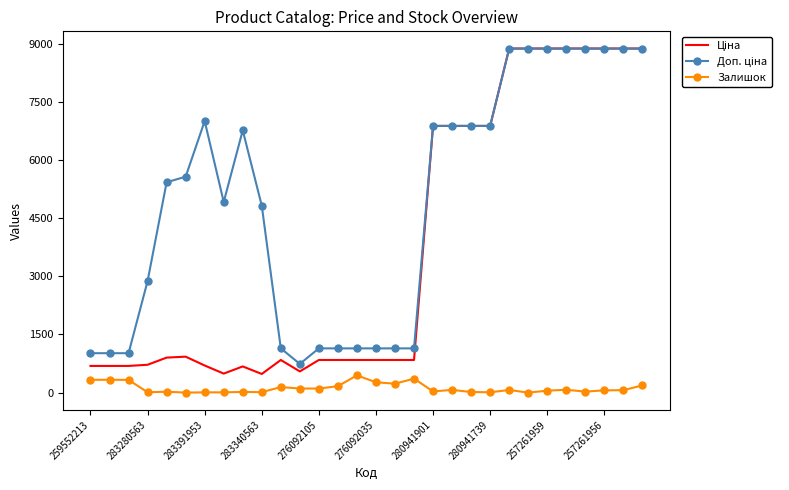

What is the greatest value displayed?

8874.6